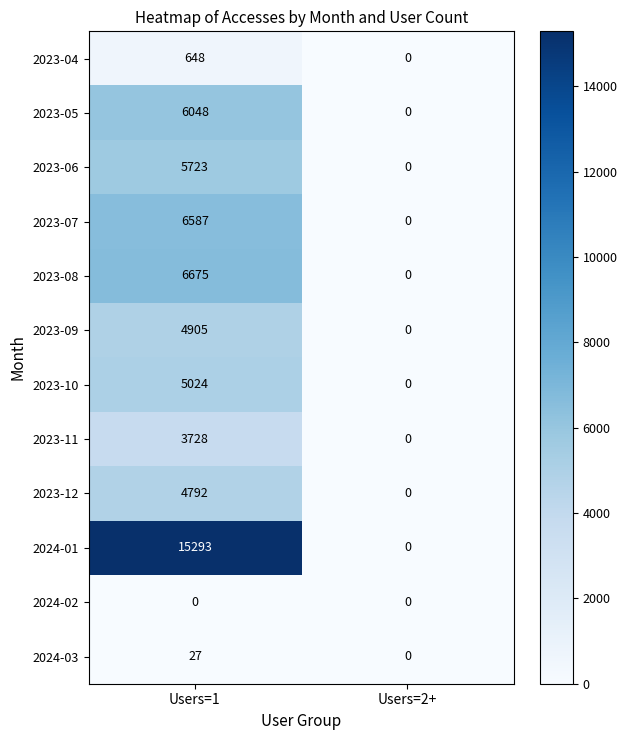

What is the total value across all series at Users=1?

59450